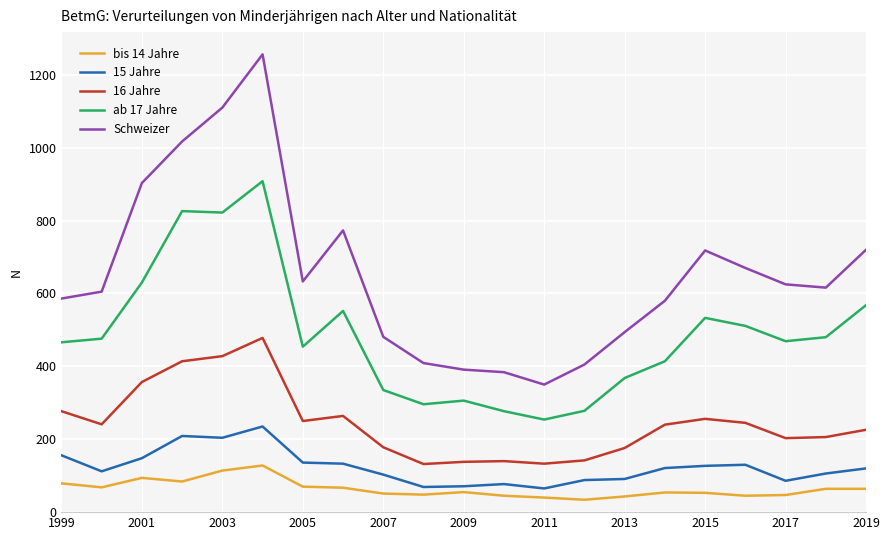

What is the difference between the maximum and second lowest values in the bis 14 Jahre series?

88